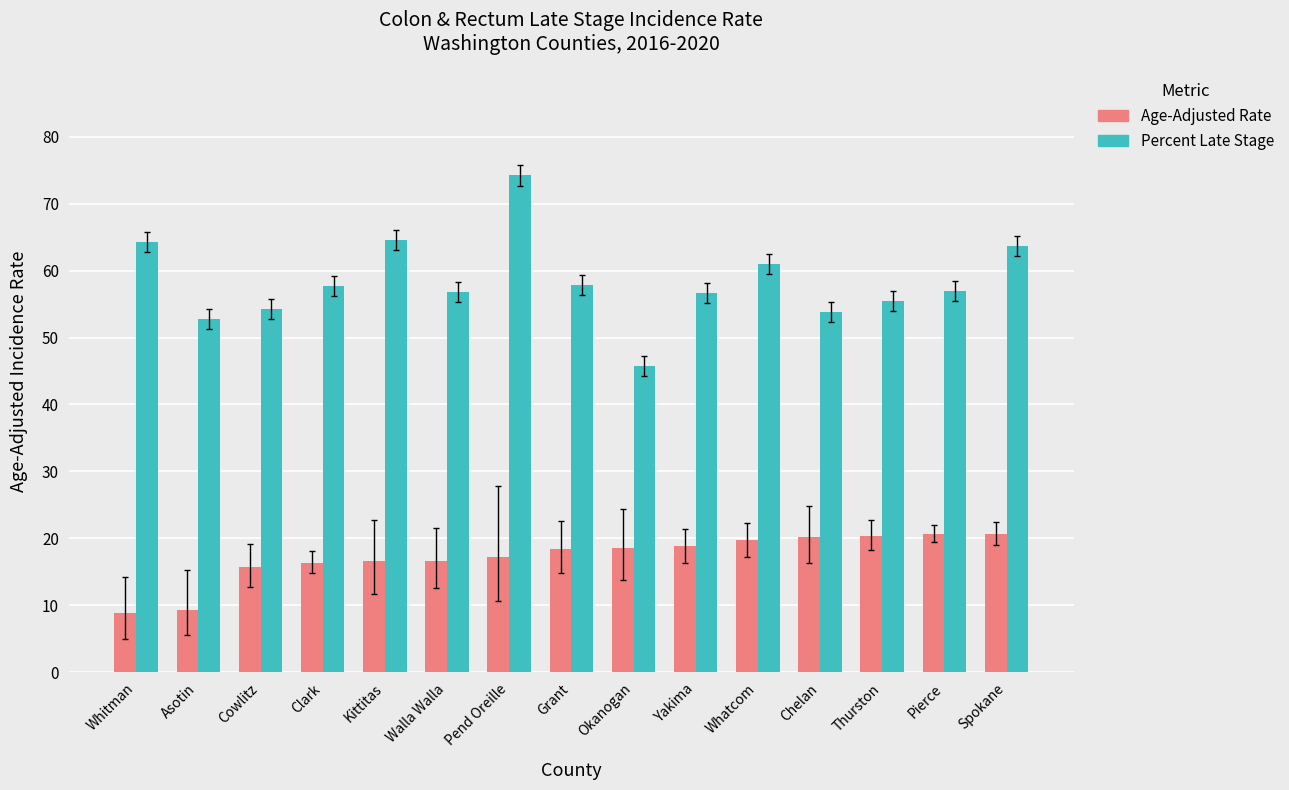

The value of Percent Late Stage at Grant is 76.7. True or false?

False